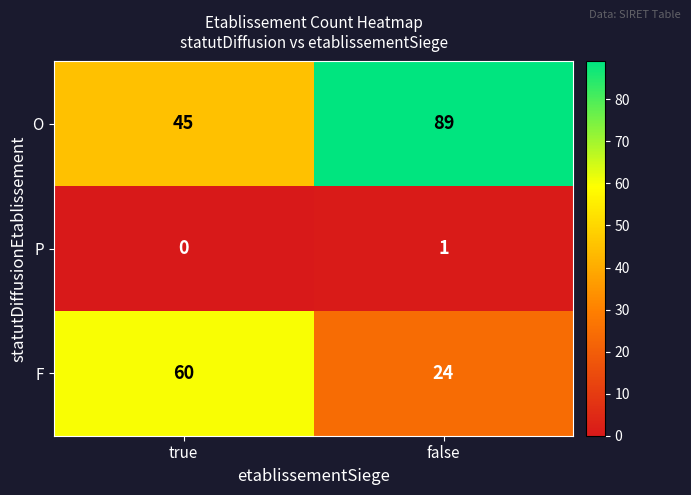

Which series has the widest spread of values?

O